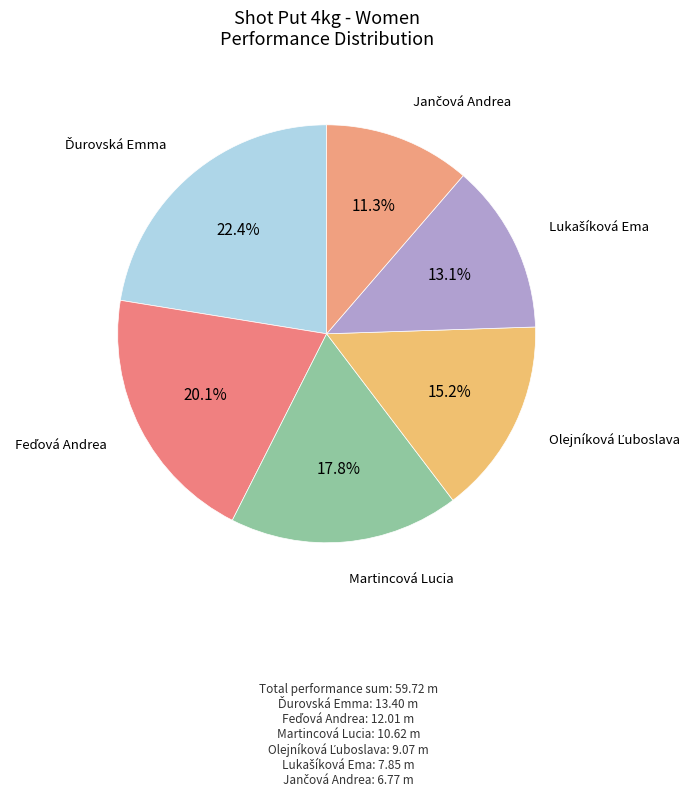

Does any single category account for the majority?

No